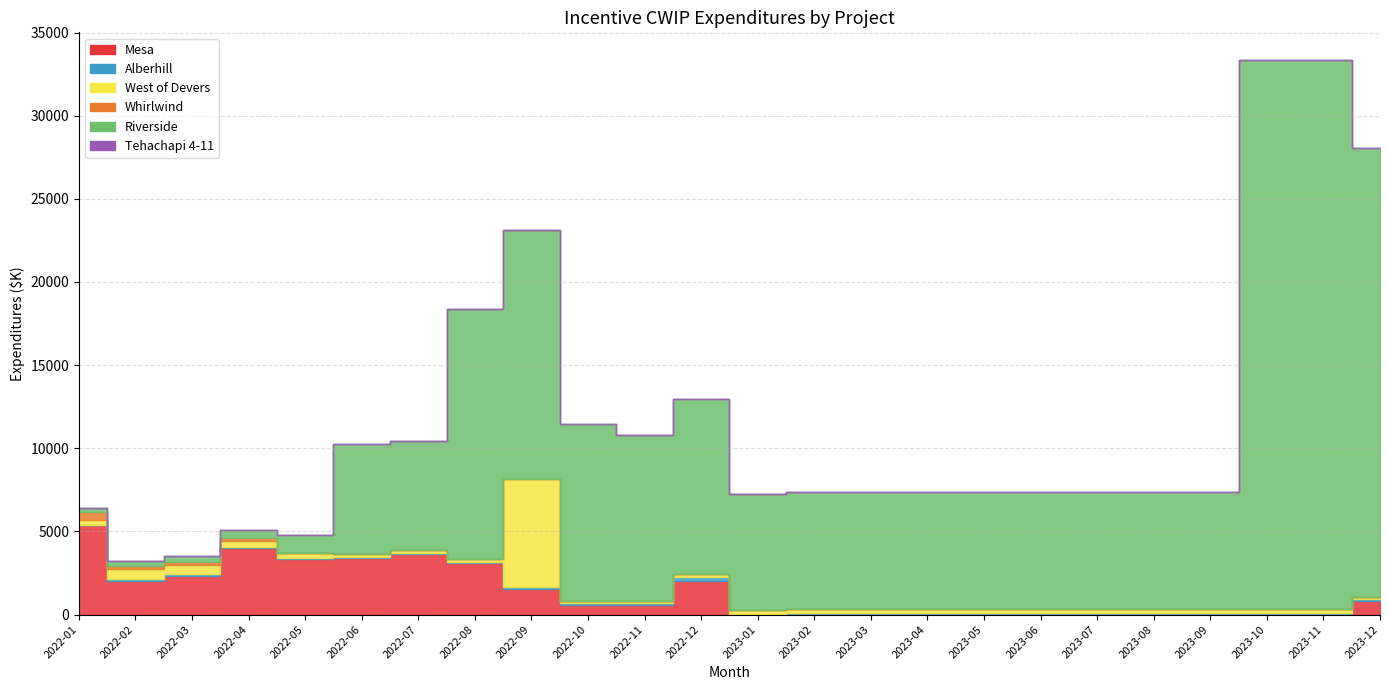

In Mesa, how many points are higher than both neighbors (excluding endpoints)?

3